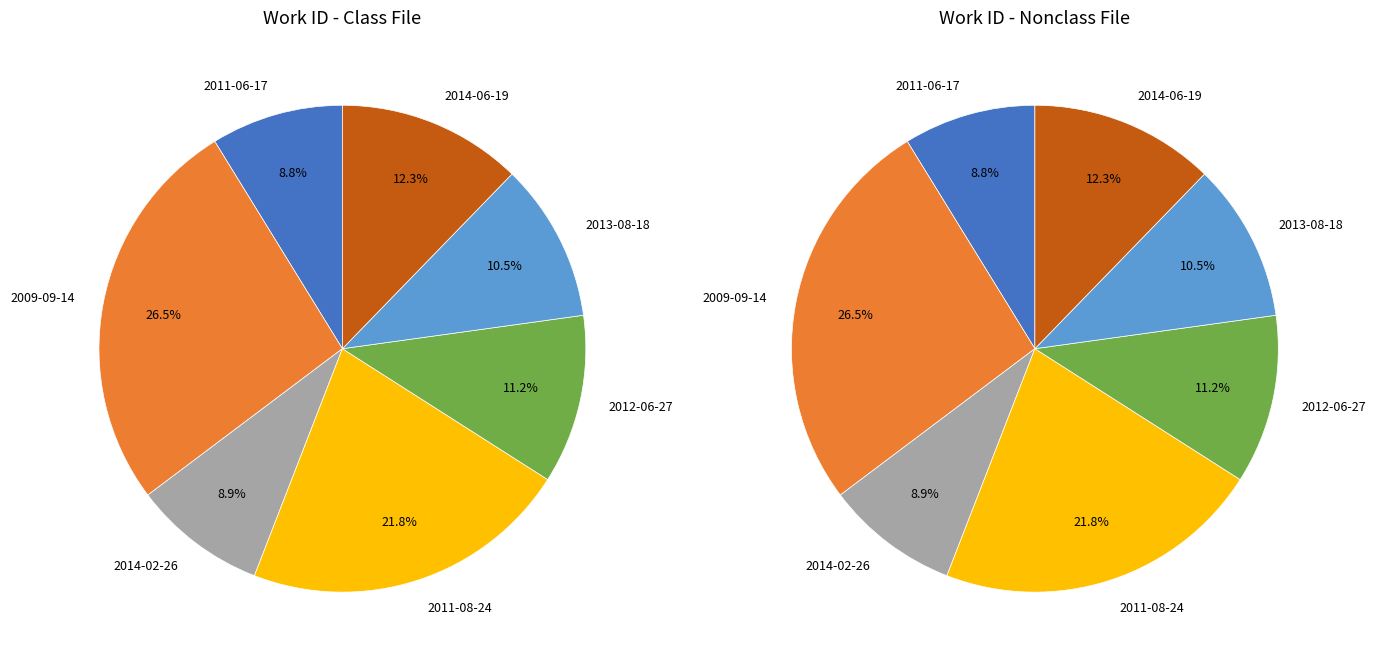

The 2011-08-24 slice represents 4% of the pie. True or false?

False